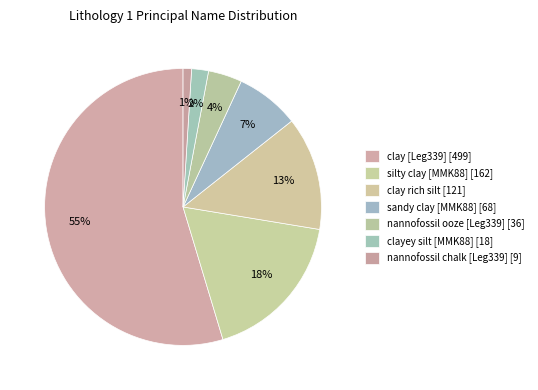

What percentage is the clay rich silt slice, to the nearest percent?

13%